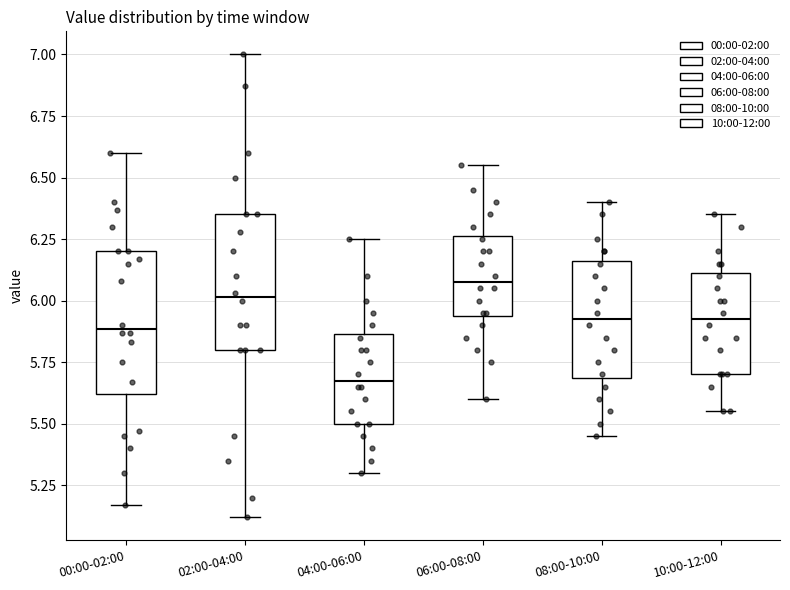

Reading left to right, transcribe this box plot: for each box, give where its median line is, the range the box spans, and where its two whiskers end, as read against the y-axis. The values are not printed on the chart, so give them approximately, as read against the axis.

00:00-02:00: median 5.90, box 5.60 to 6.20, whiskers 5.15 to 6.60
02:00-04:00: median 6.00, box 5.80 to 6.35, whiskers 5.10 to 7.00
04:00-06:00: median 5.70, box 5.50 to 5.85, whiskers 5.30 to 6.25
06:00-08:00: median 6.10, box 5.95 to 6.25, whiskers 5.60 to 6.55
08:00-10:00: median 5.95, box 5.70 to 6.15, whiskers 5.45 to 6.40
10:00-12:00: median 5.95, box 5.70 to 6.10, whiskers 5.55 to 6.35